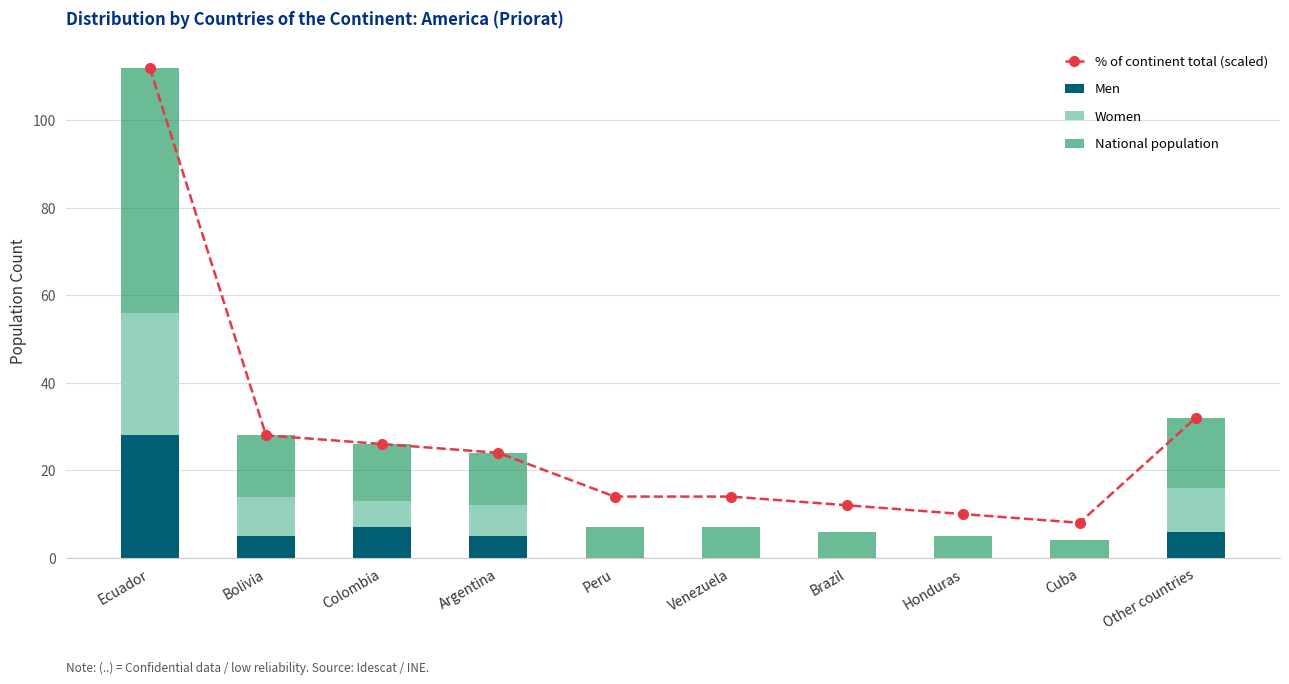

Is the value of National population at Venezuela greater than the value of Men at Bolivia?

Yes